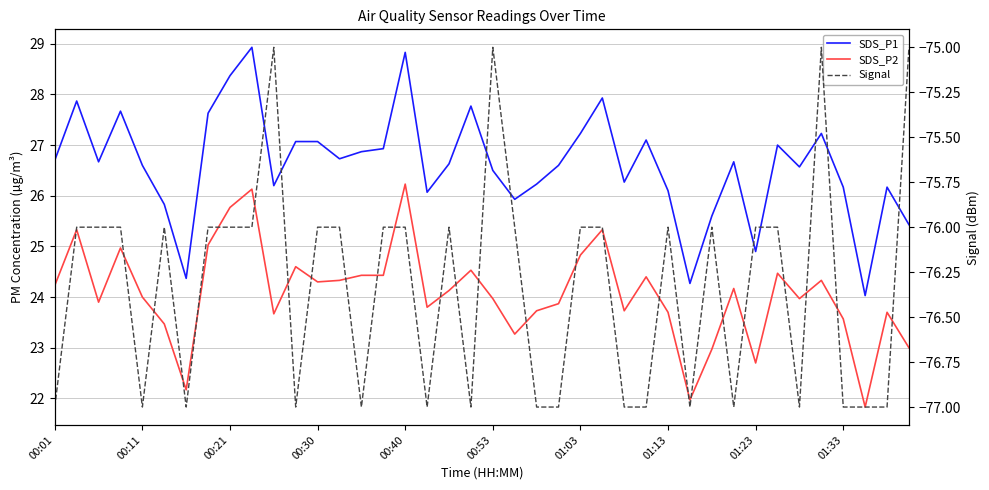

Where is SDS_P1 nearest to the value 26?

17